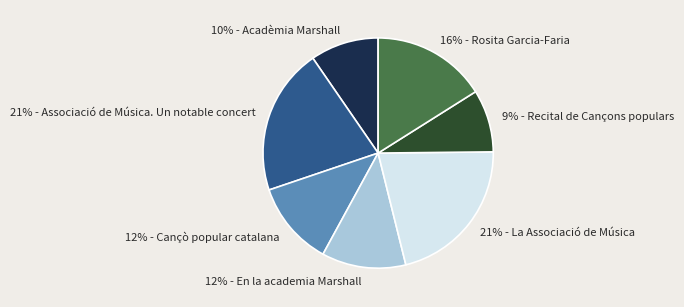

To the nearest percent, what is the average slice percentage?

14%